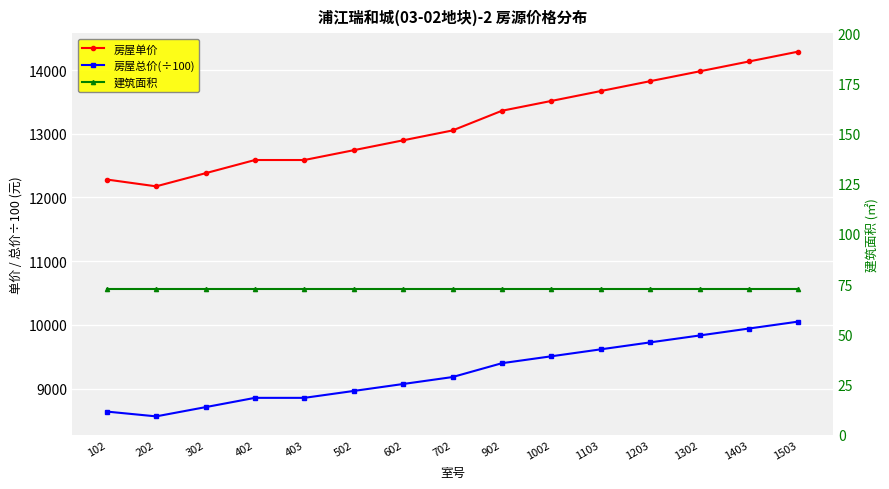

The value of 房屋总价(÷100) at 1403 is 2156.7. True or false?

False